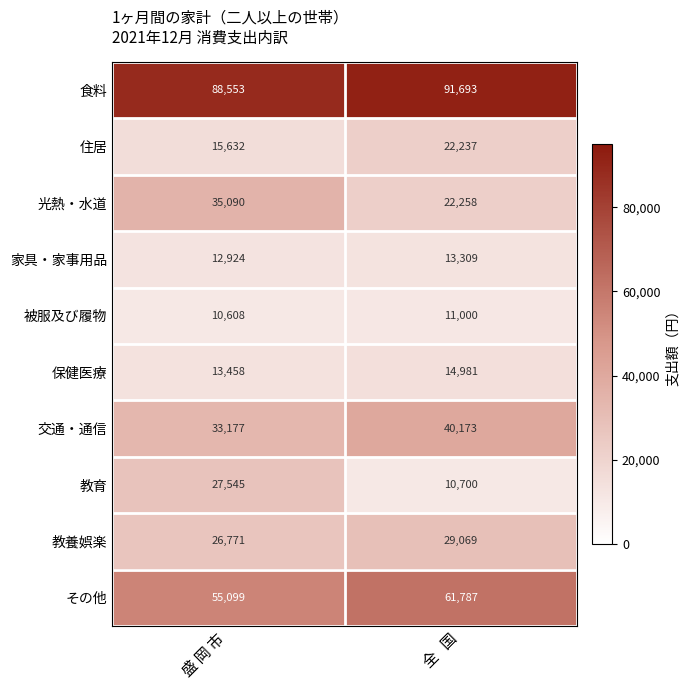

Rank the categories by 家具・家事用品 value from lowest to highest.

盛 岡 市, 全   国